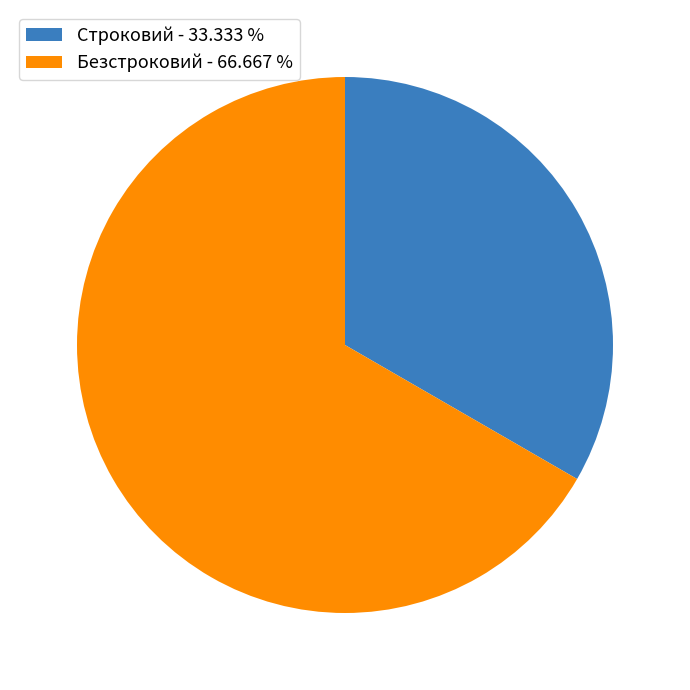

Approximately how many times larger is the value at Строковий - 33.333 % compared to Безстроковий - 66.667 %?

0.5